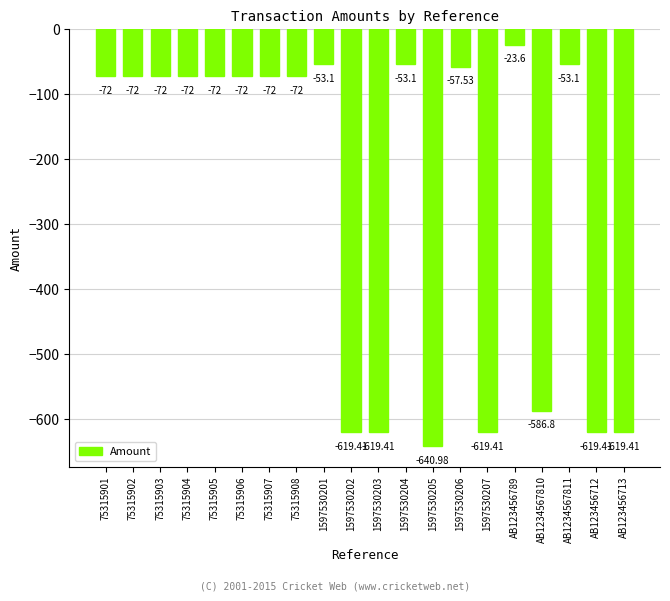

What is the sum of all values?

-5141.3